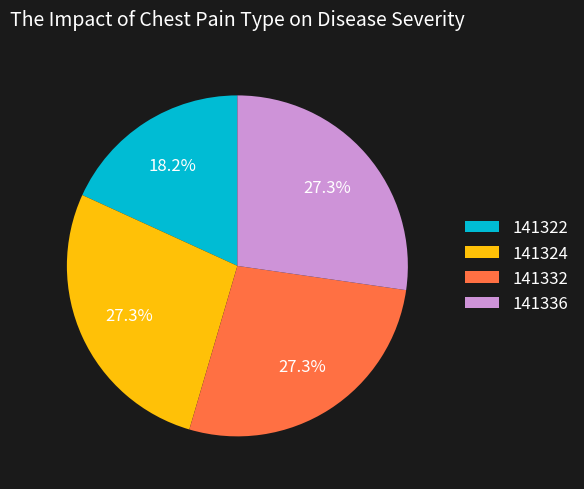

To the nearest percent, what portion does 141336 represent?

27%